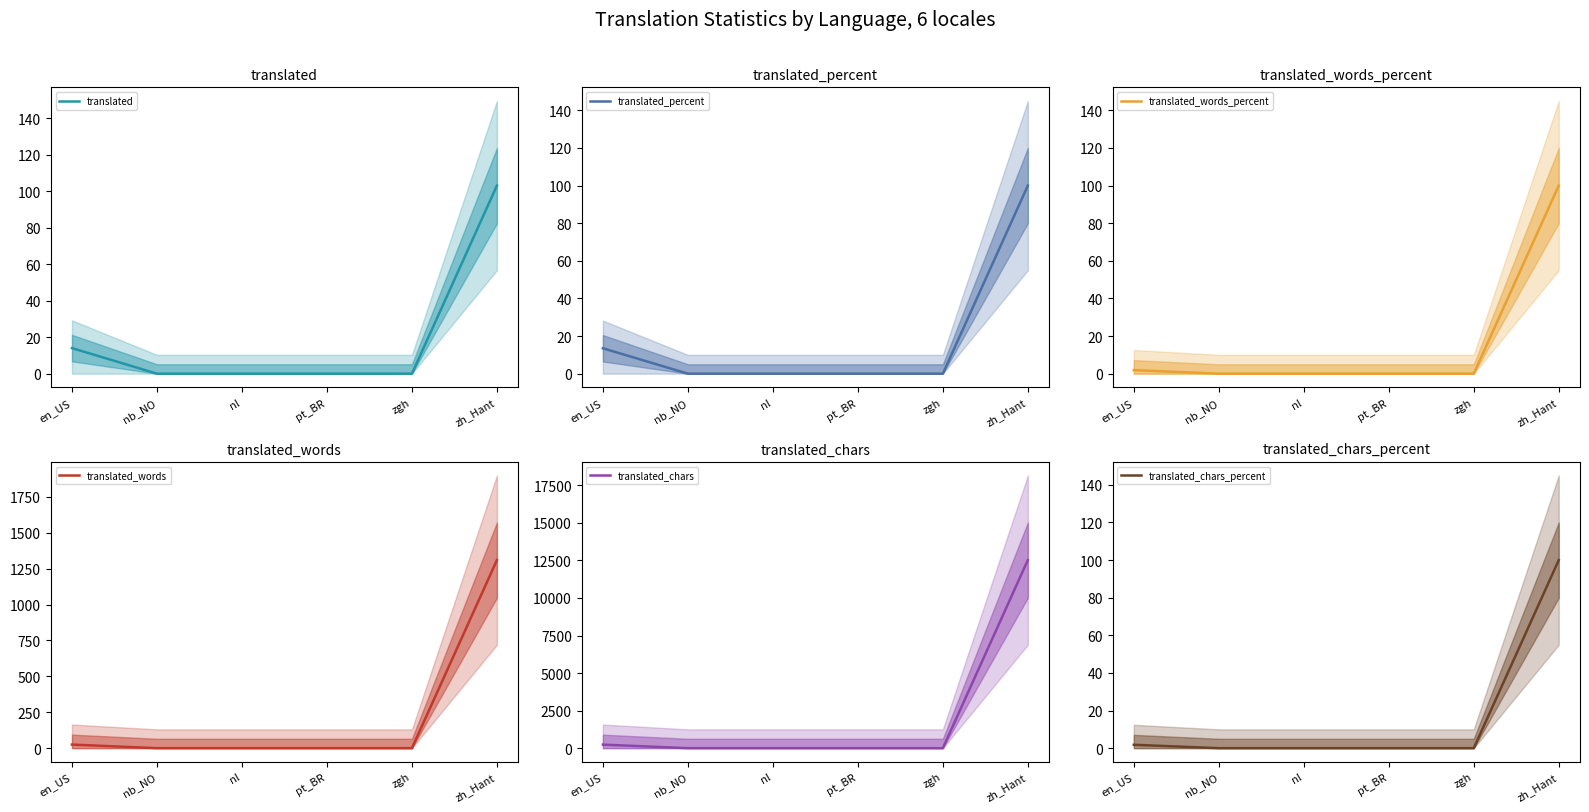

Rank the categories by translated value from highest to lowest.

zh_Hant, en_US, nb_NO, nl, pt_BR, zgh